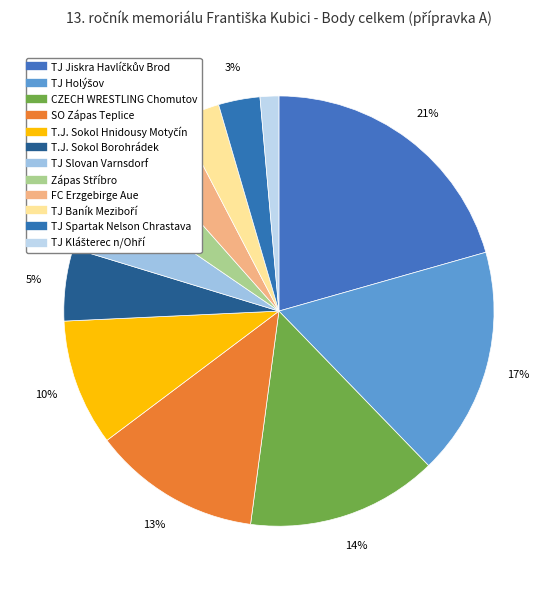

Does TJ Jiskra Havlíčkův Brod represent more than half of the total?

No